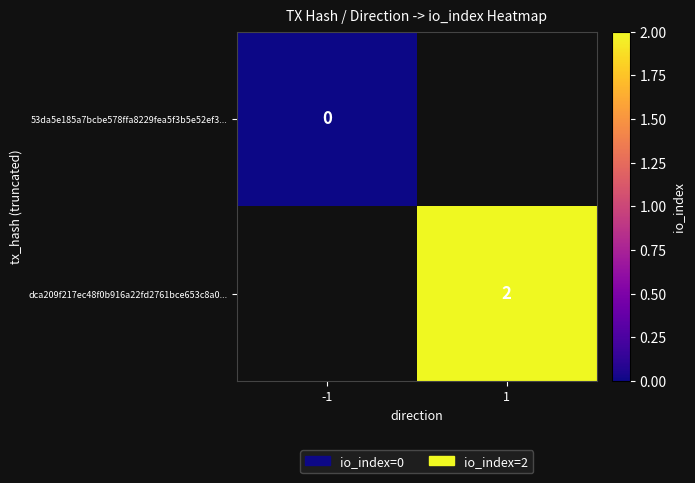

The dca209f217ec48f0b916a22fd2761bce653c8a0... series shows 2 at 1. True or false?

True